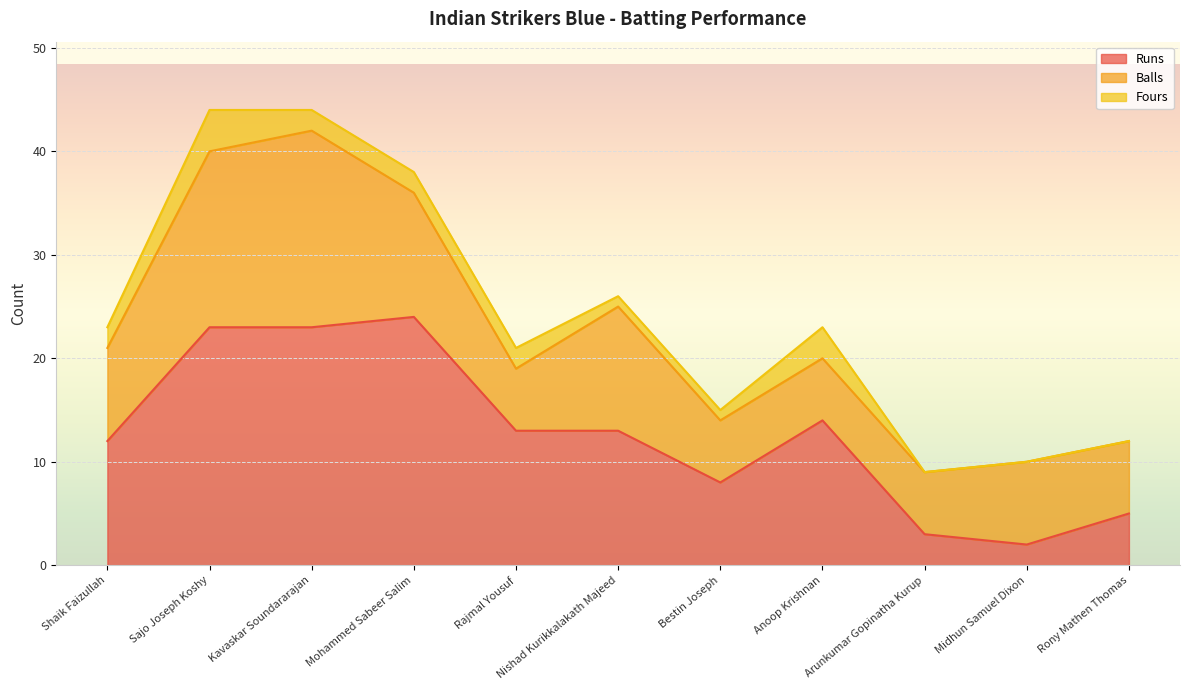

What is the approximate value of Balls at Arunkumar Gopinatha Kurup, to the nearest 10?

10